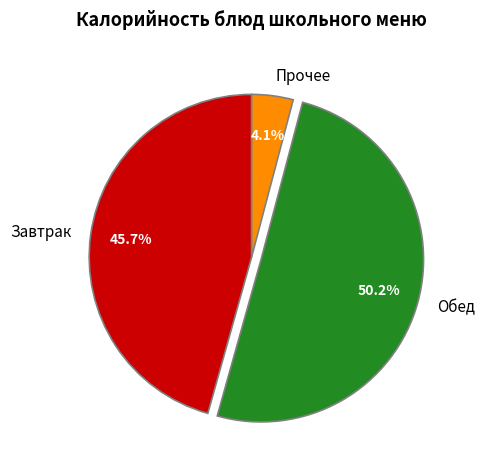

What percentage do Завтрак and Обед together represent?

95.9%